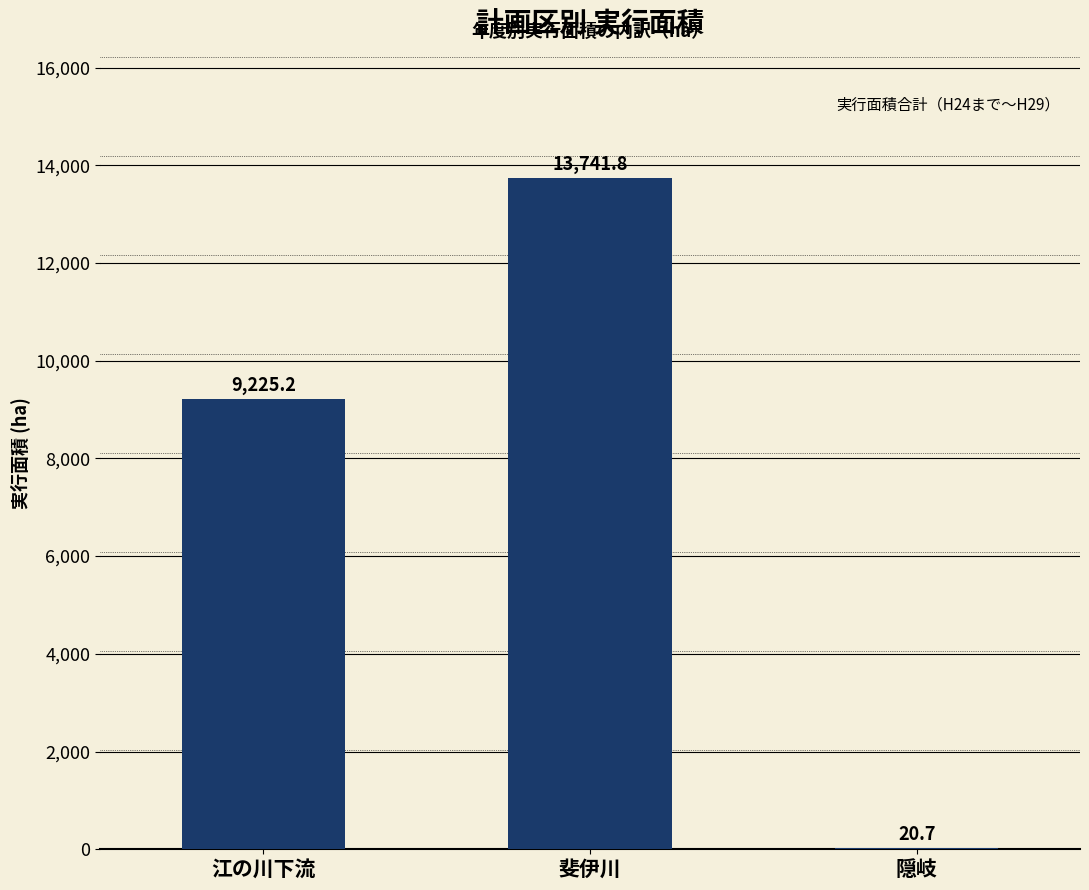

Where is the data nearest to the value 6881?

江の川下流